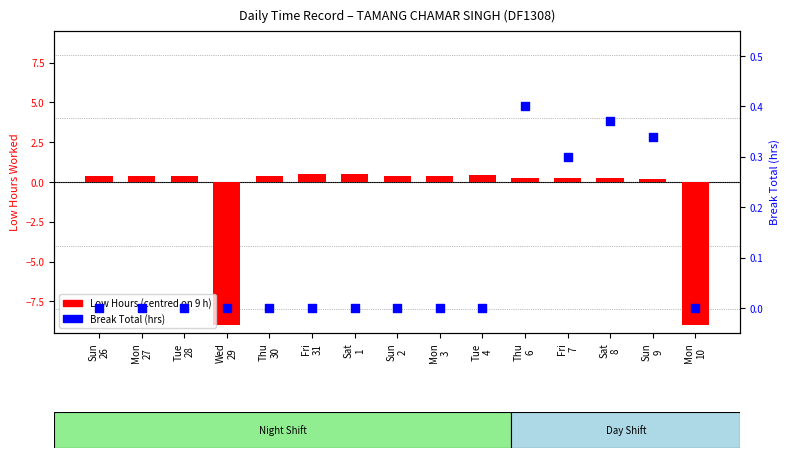

Which series contains the lowest Y value?

Low Hours (centred)